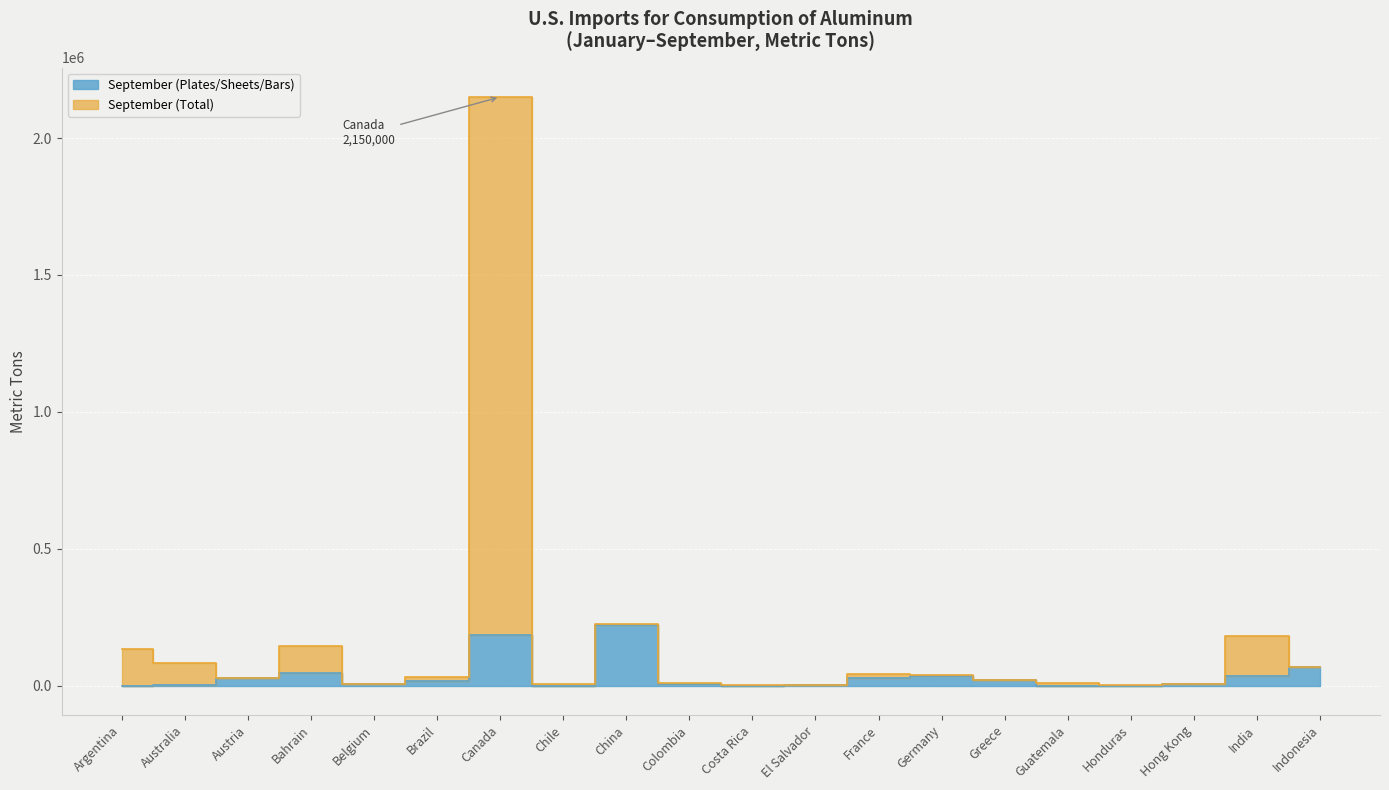

What is the label of the 5th point from the right?

Guatemala